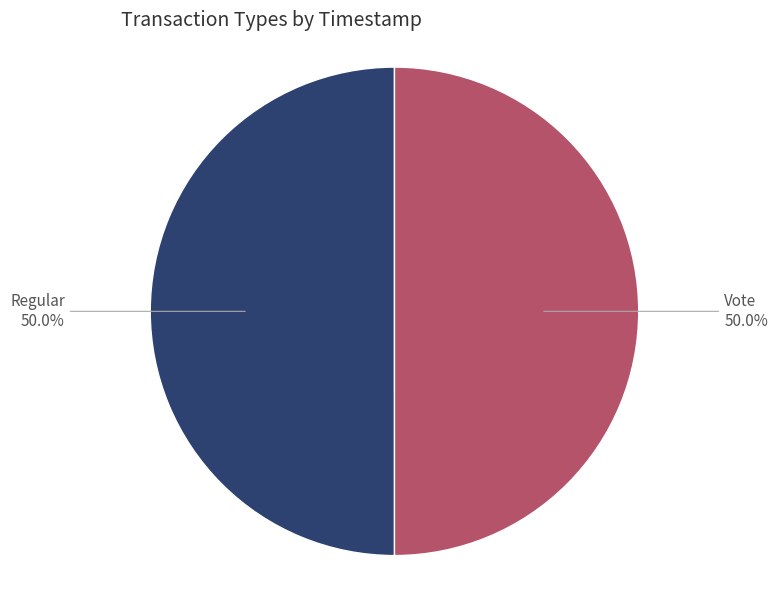

What is the smallest slice in the pie chart?

Vote